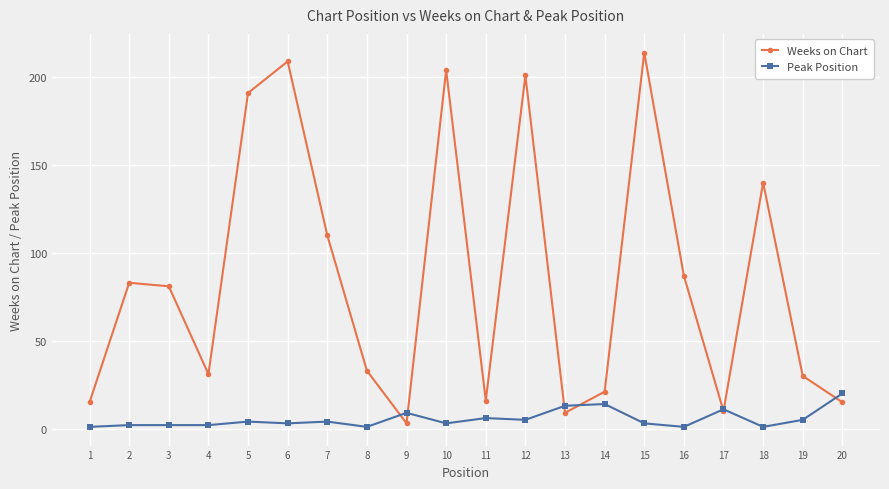

What is the maximum value shown in the chart?

214